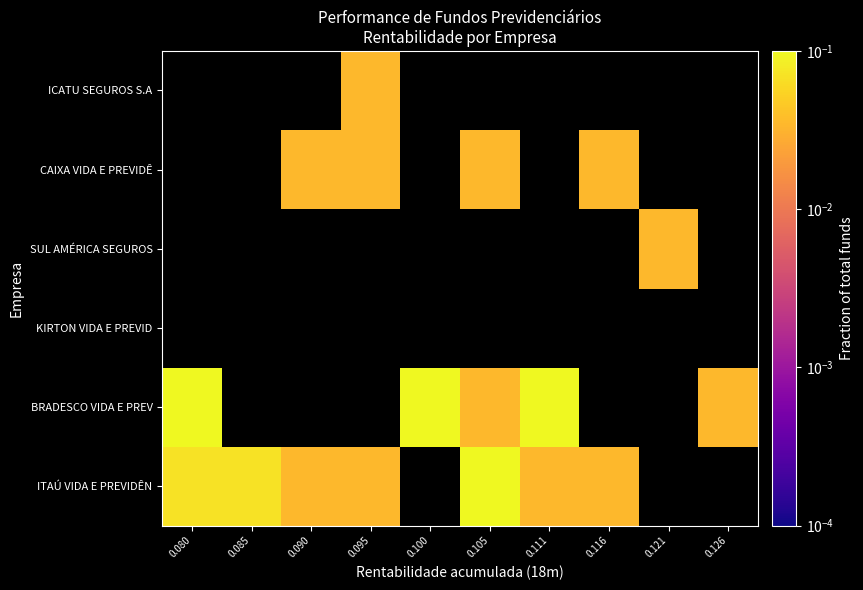

Rank the categories by ITAÚ VIDA E PREVIDÊN value from highest to lowest.

0.080, 0.085, 0.090, 0.095, 0.100, 0.105, 0.111, 0.116, 0.121, 0.126